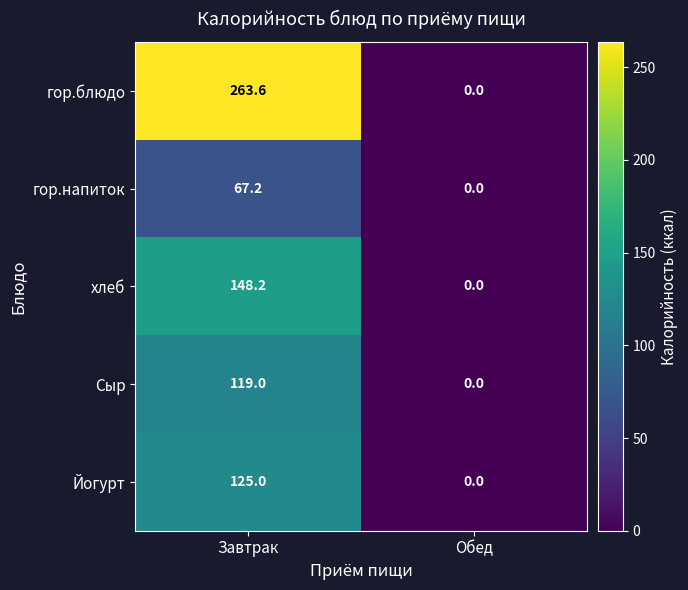

What value does the Йогурт series have at Завтрак?

125.0